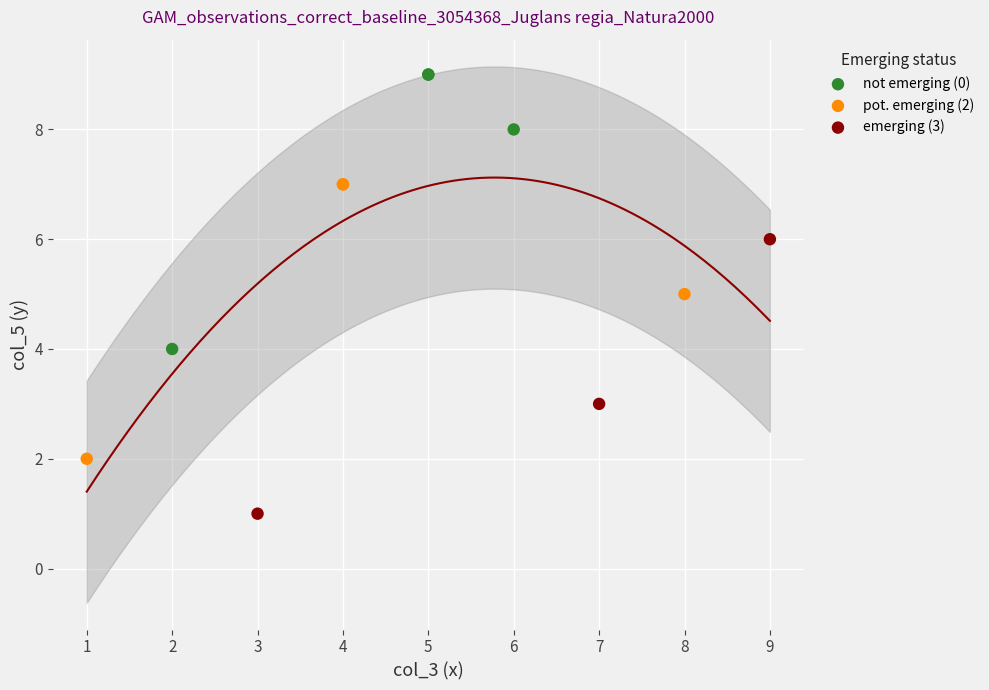

Which series contains the lowest Y value?

emerging (3)